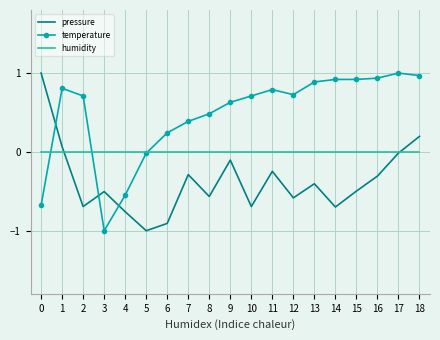

Which series has the largest total across all categories?

temperature